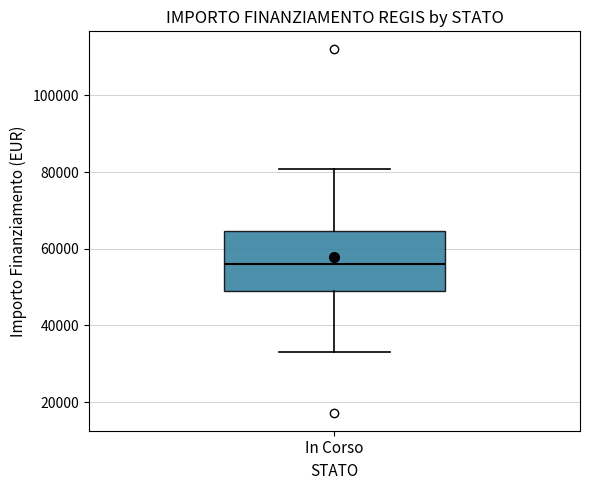

Where does the lower whisker of the box for In Corso end on the y-axis? The values are not printed on the chart, so give them approximately, as read against the axis.

32000